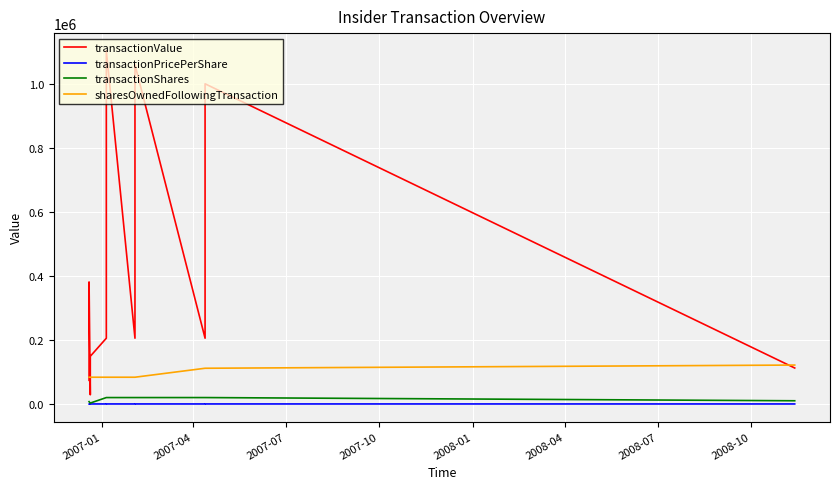

What are all the series names shown in the legend?

transactionValue, transactionPricePerShare, transactionShares, sharesOwnedFollowingTransaction